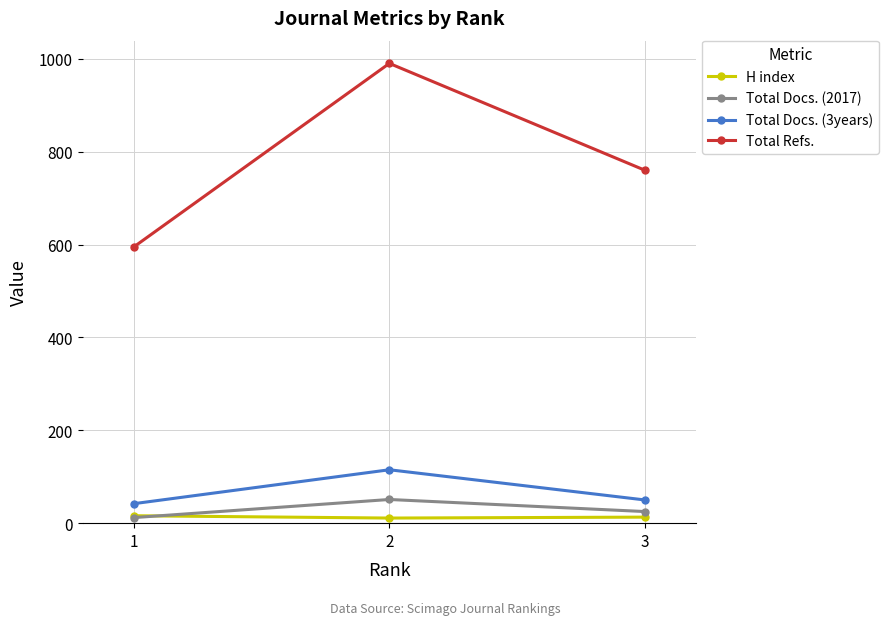

Count the Total Refs. values in the range 595 to 990.

3